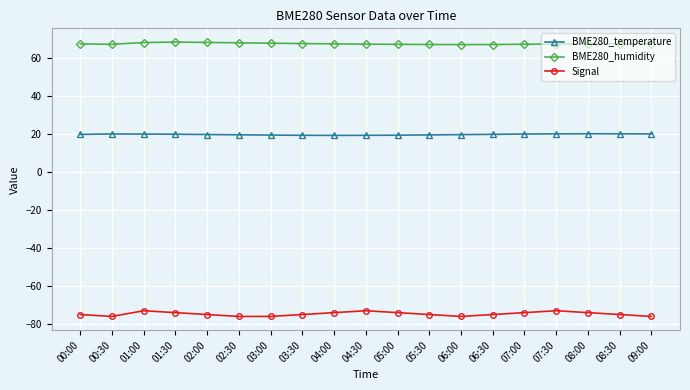

Is it true that Signal equals -120.5 at 04:00?

False